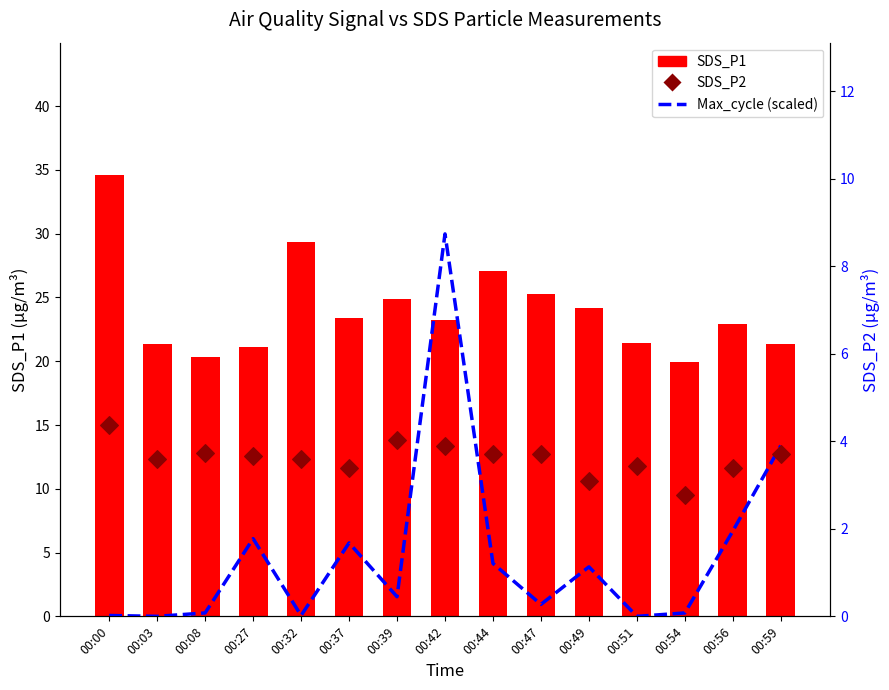

Is the value of SDS_P1 at 00:42 greater than the value of Max_cycle (scaled) at 00:39?

Yes